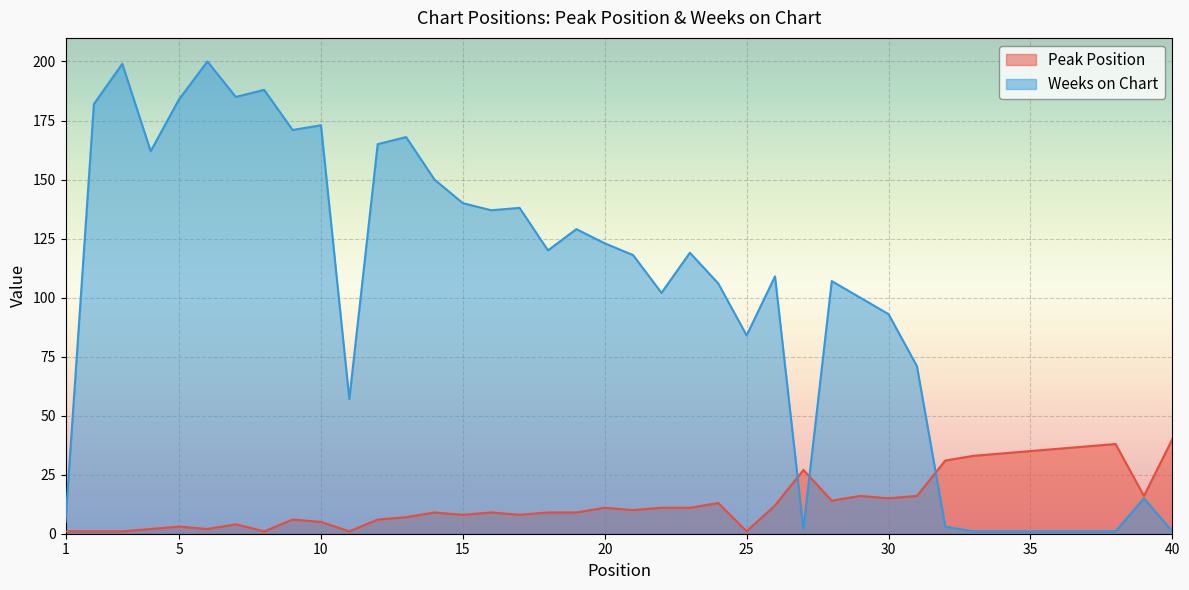

At how many categories does at least one series exceed 114?

20